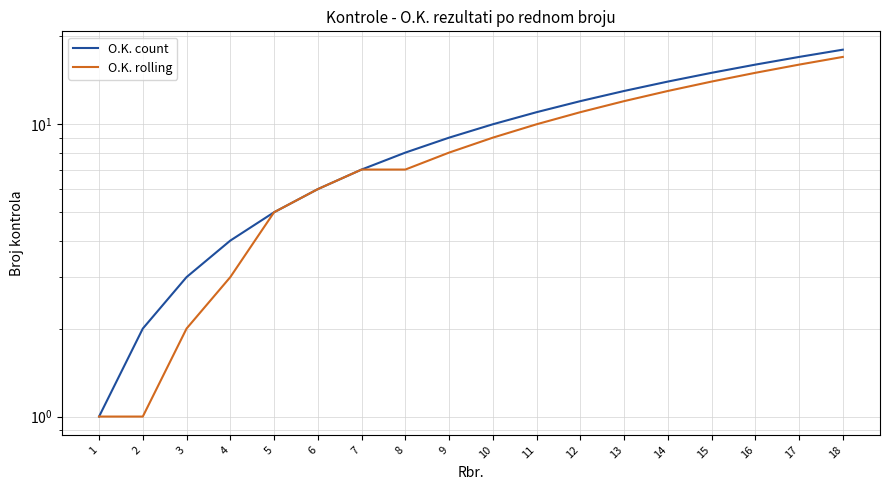

How many distinct data groups are displayed?

2